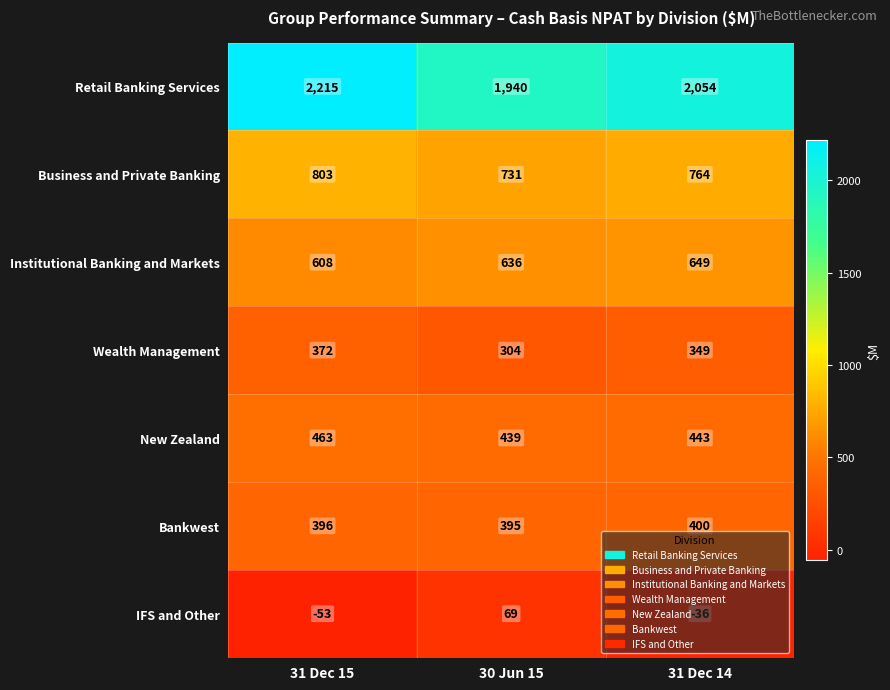

At which category is the sum across all series the highest?

31 Dec 15